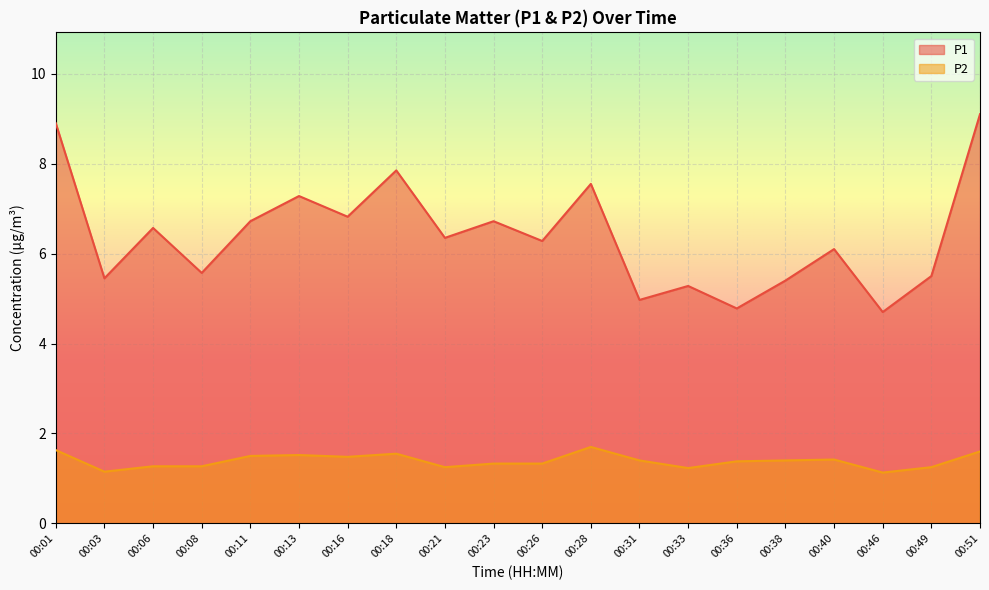

Rank the series at 00:03 from highest to lowest value.

P1, P2